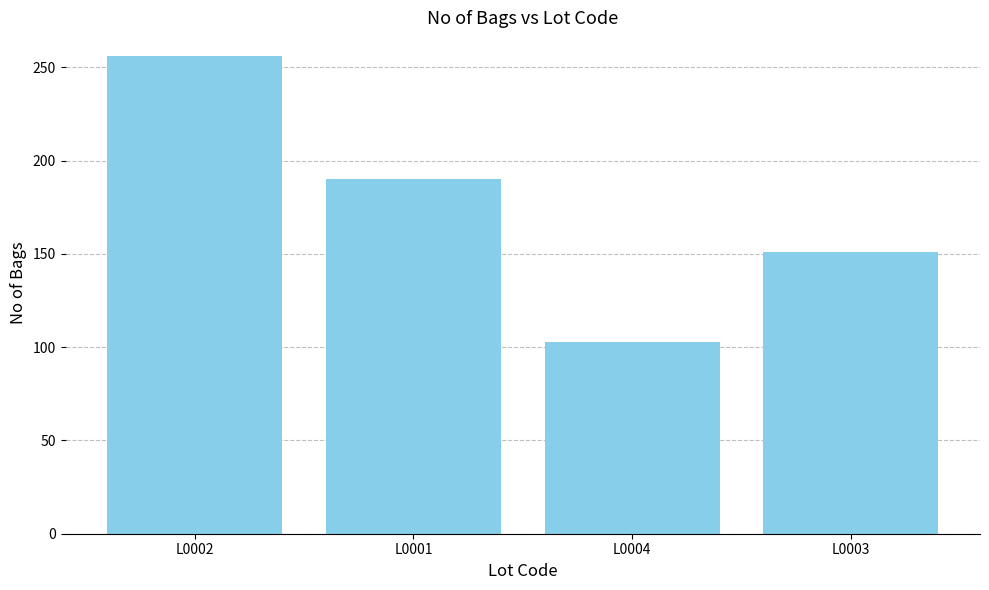

What is the minimum value shown in the chart?

103